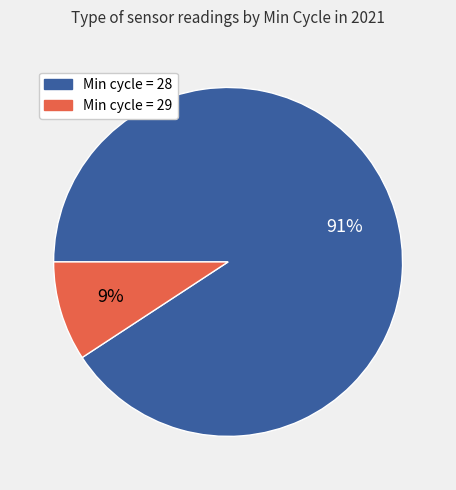

Does any single category account for the majority?

Yes